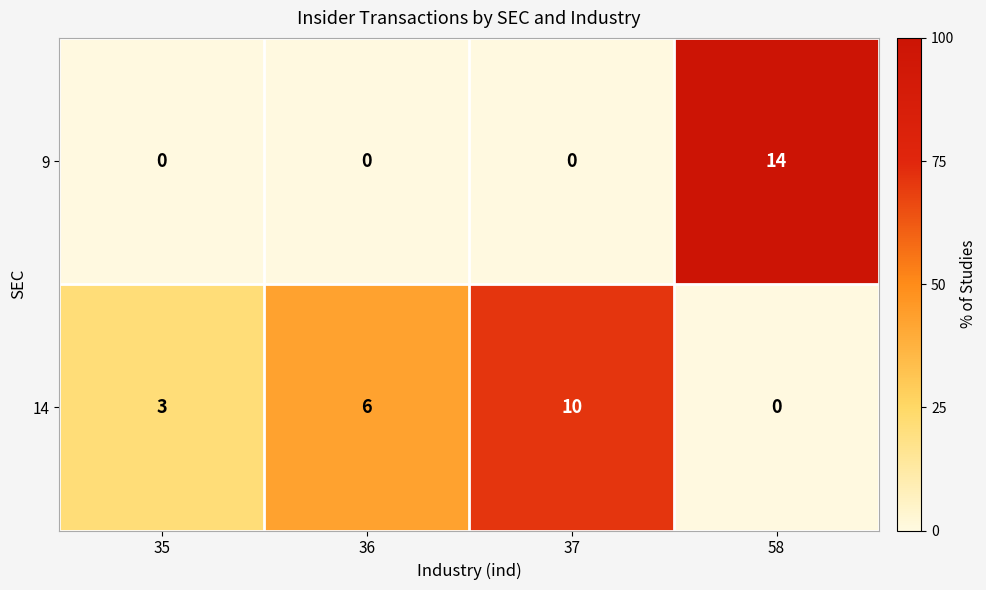

Which series has the widest spread of values?

9